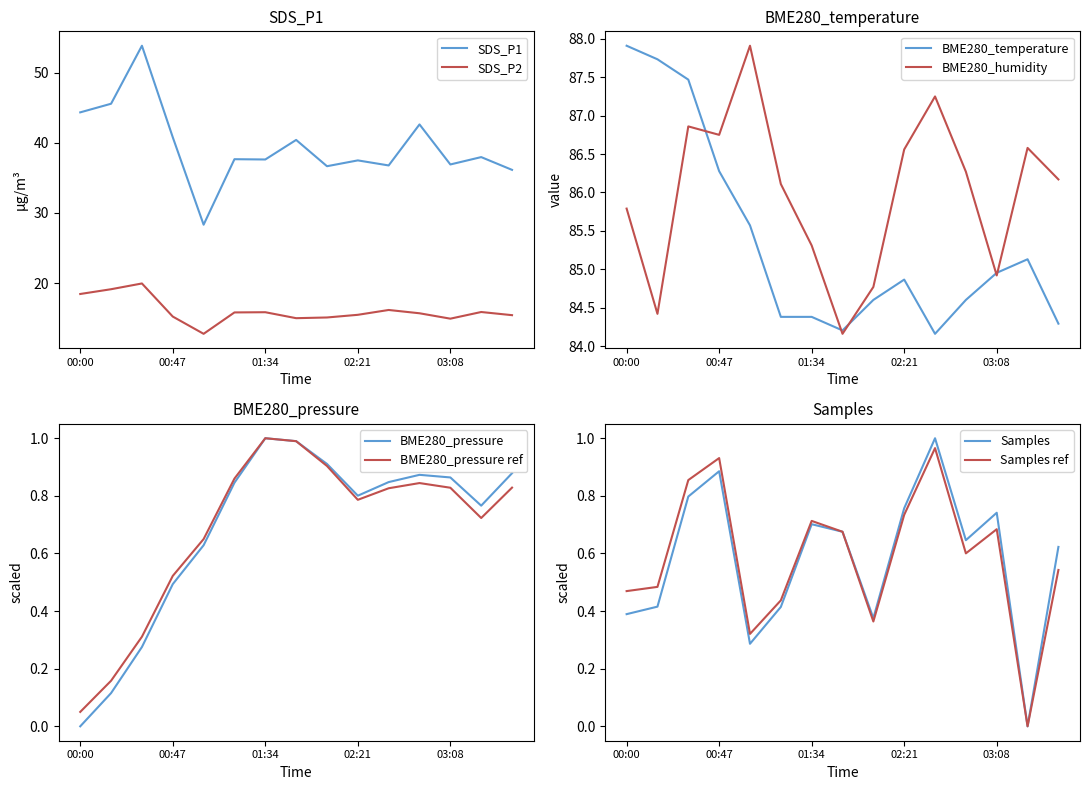

What is the value of the SDS_P2 point at the 4th from the left?

15.2